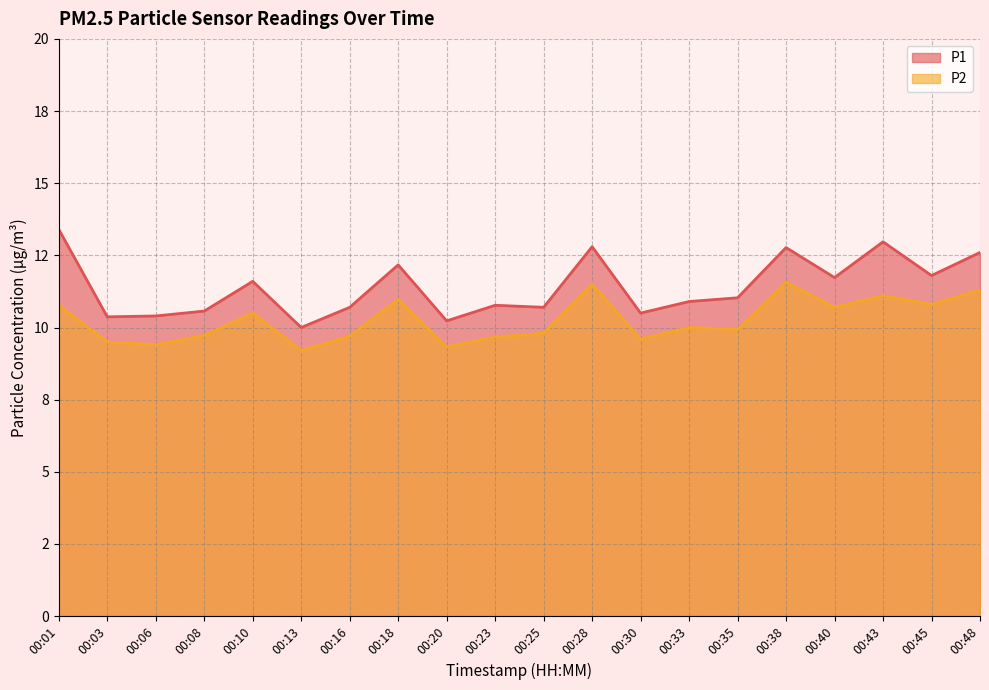

Rank the series at 00:48 from lowest to highest value.

P2, P1